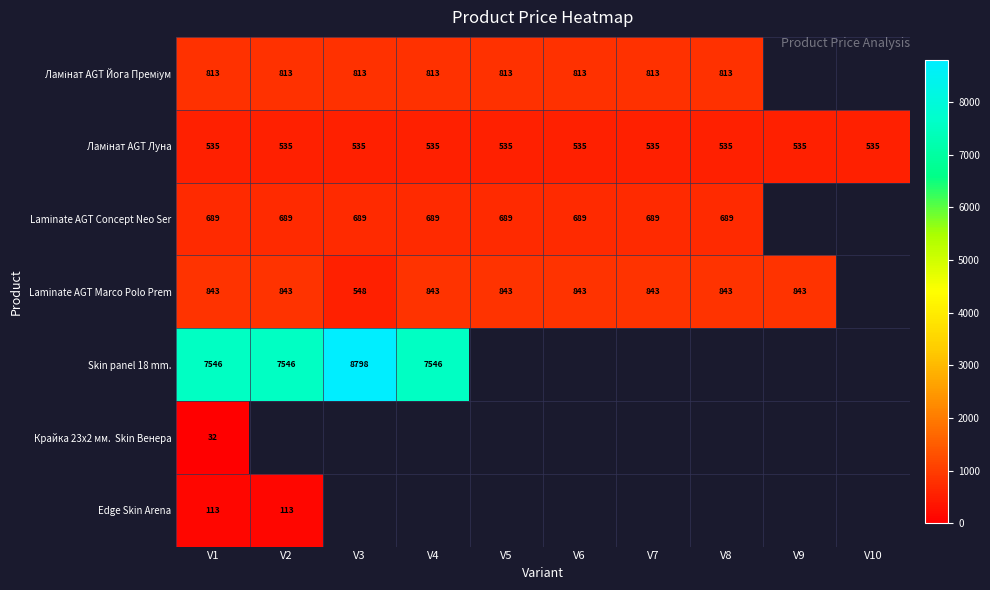

Rank the categories by Skin panel 18 mm. value from lowest to highest.

V1, V2, V4, V3, V5, V6, V7, V8, V9, V10